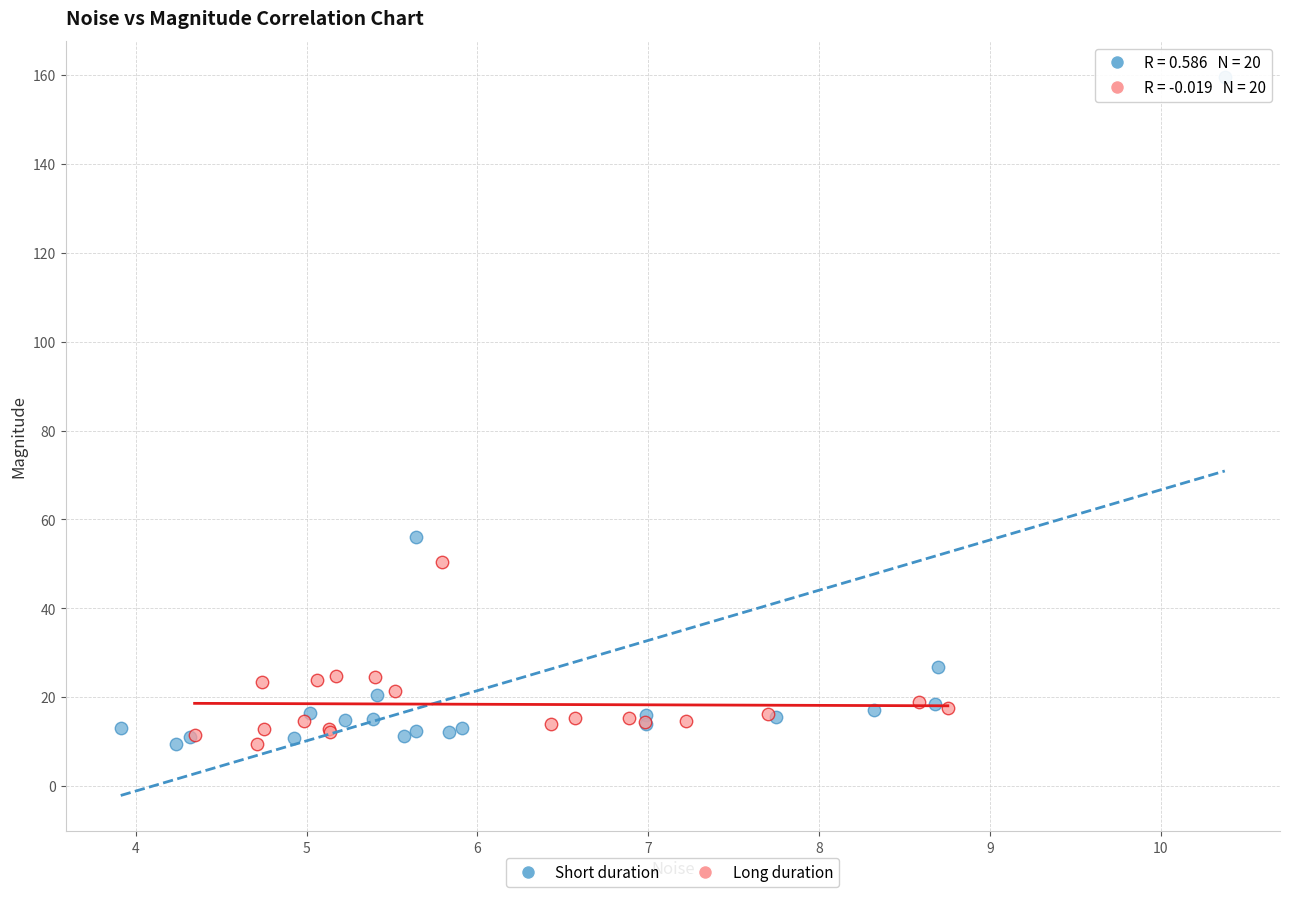

Which series has the widest spread of Y values?

Short duration